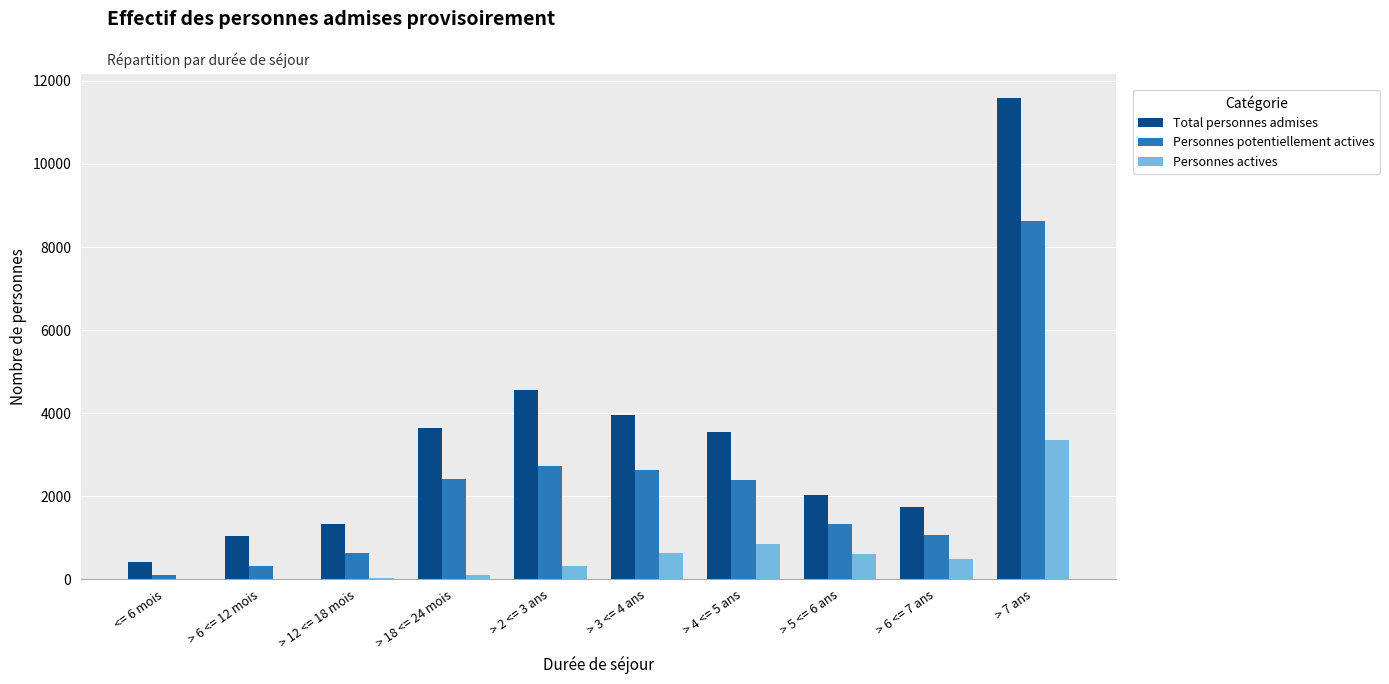

At which label does Total personnes admises reach its peak?

> 7 ans